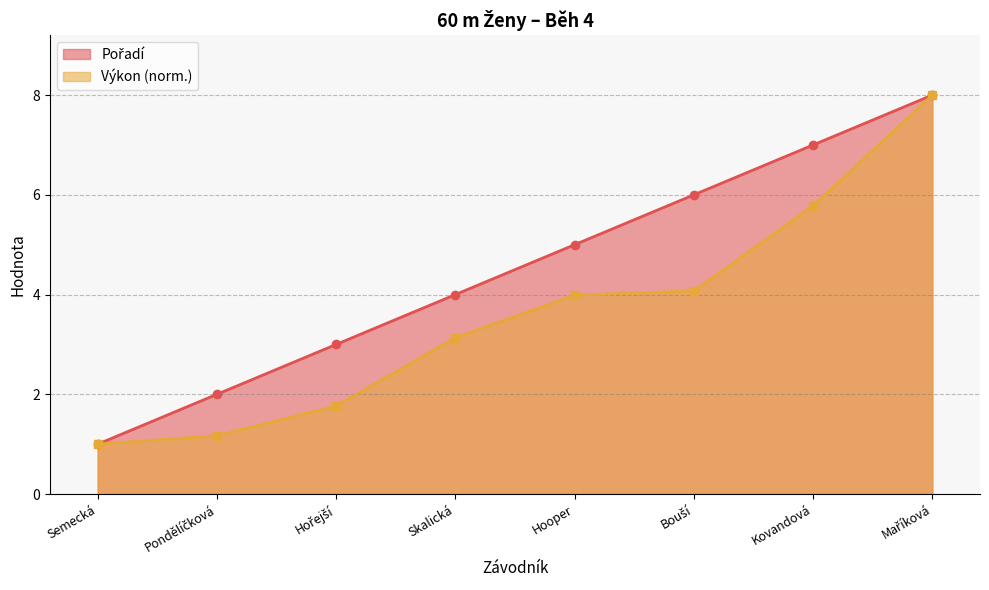

True or false: Pořadí and Výkon intersect in this chart.

False